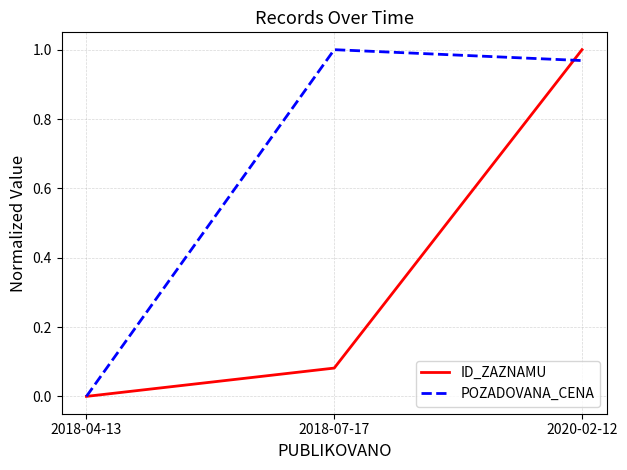

List the series in order of their overall mean, highest first.

POZADOVANA_CENA, ID_ZAZNAMU